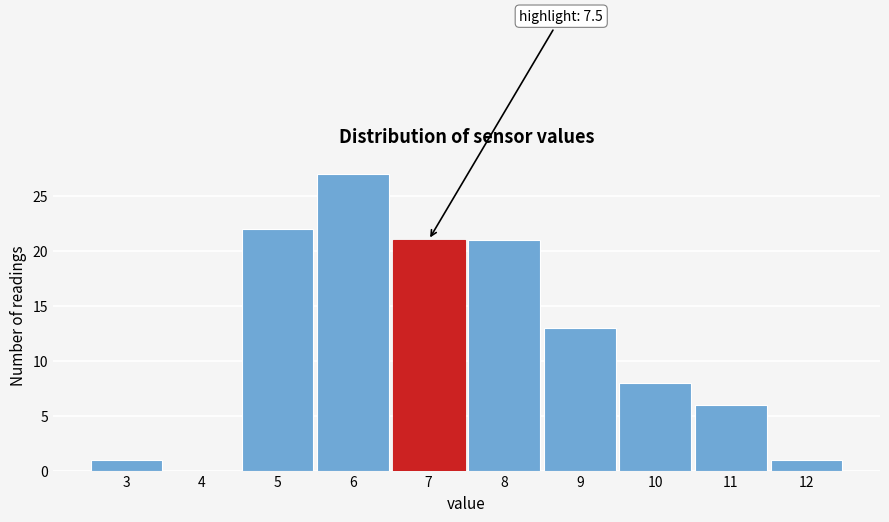

Reading right to left, what are all the values shown in this chart?

12=1	11=6	10=8	9=13	8=21	7=21	6=27	5=22	4=0	3=1